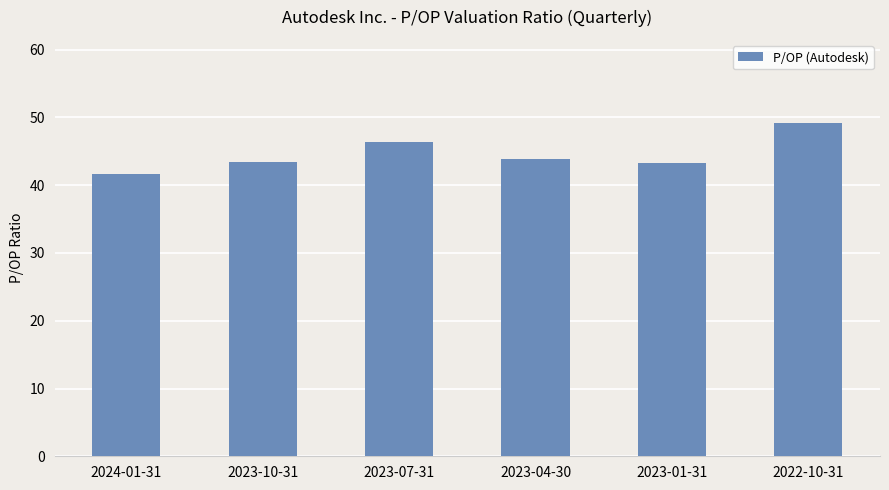

The chart shows a value of 41.7 at 2024-01-31. True or false?

True